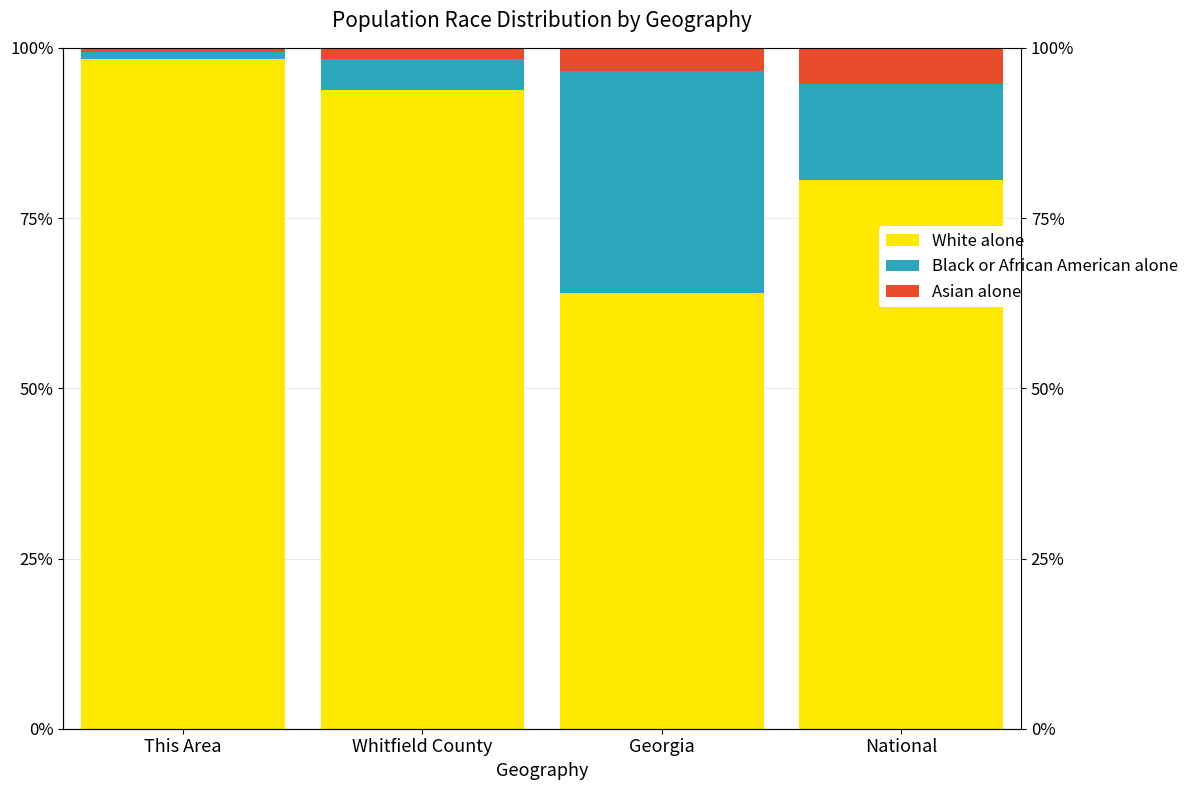

Reading left to right, what are all the values shown in this chart?

White alone: 98.4	93.8	63.9	80.7
Black or African American alone: 0.9	4.6	32.6	14.0
Asian alone: 0.7	1.6	3.5	5.3